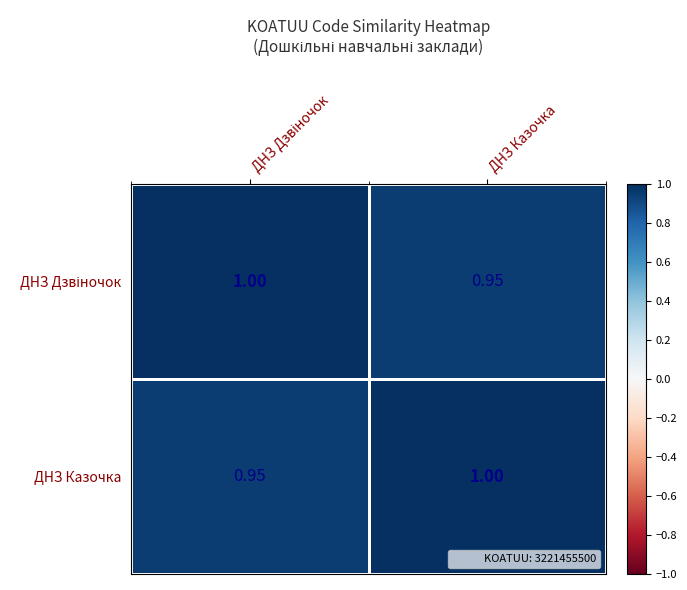

How many values in the ДНЗ Казочка series are below 1?

1